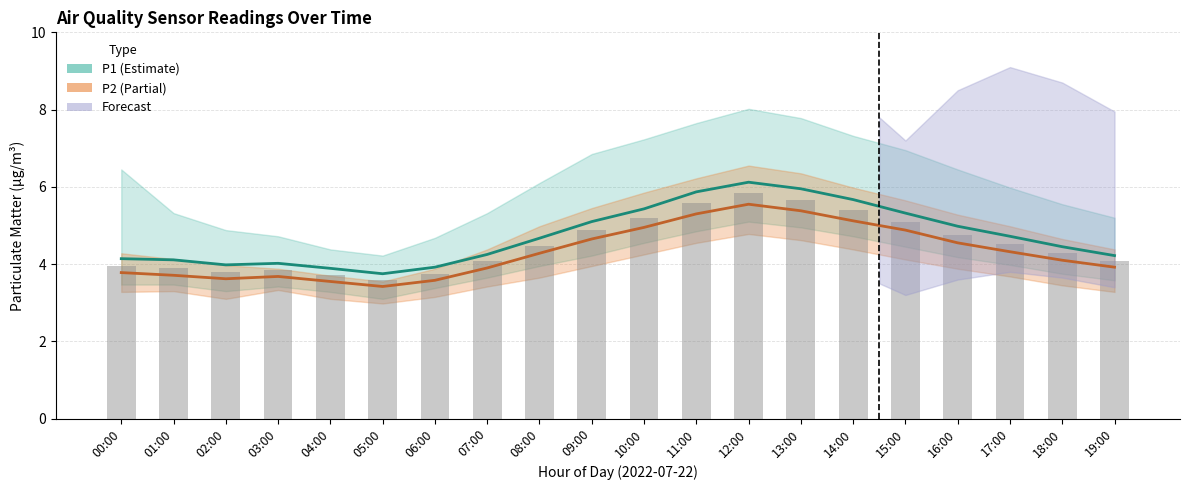

Which series has the largest total across all categories?

P1